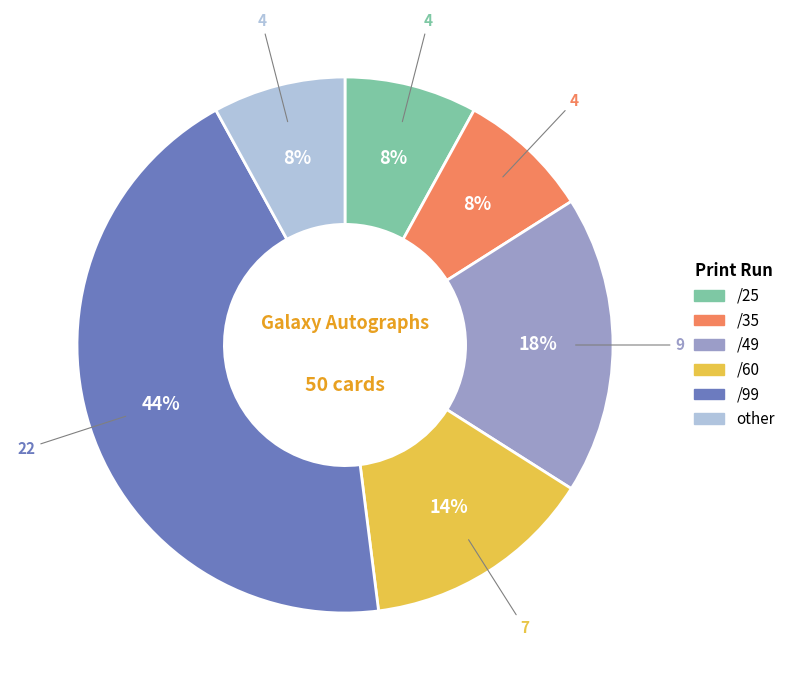

Count the number of slices in the pie.

6